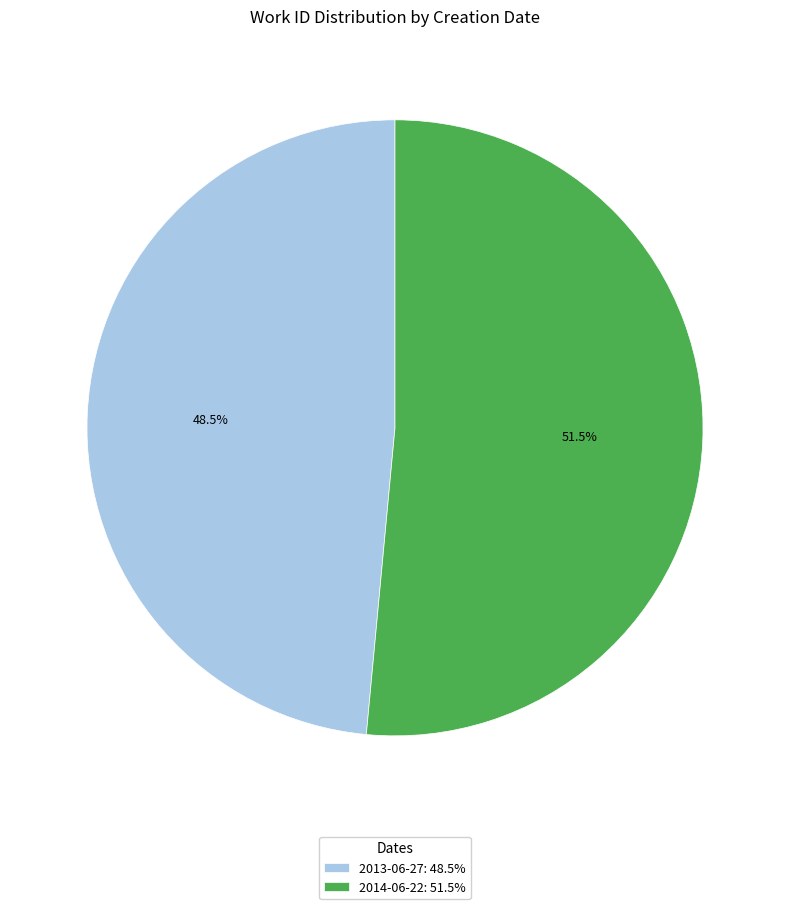

Which slice is the largest?

2014-06-22